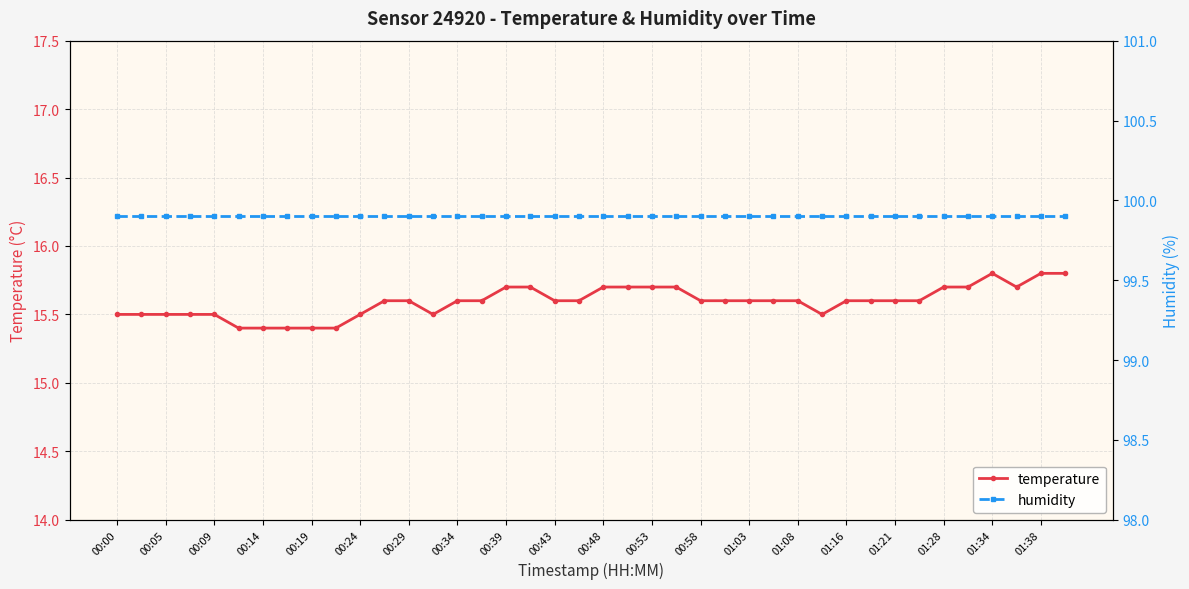

True or false: humidity and temperature intersect in this chart.

False